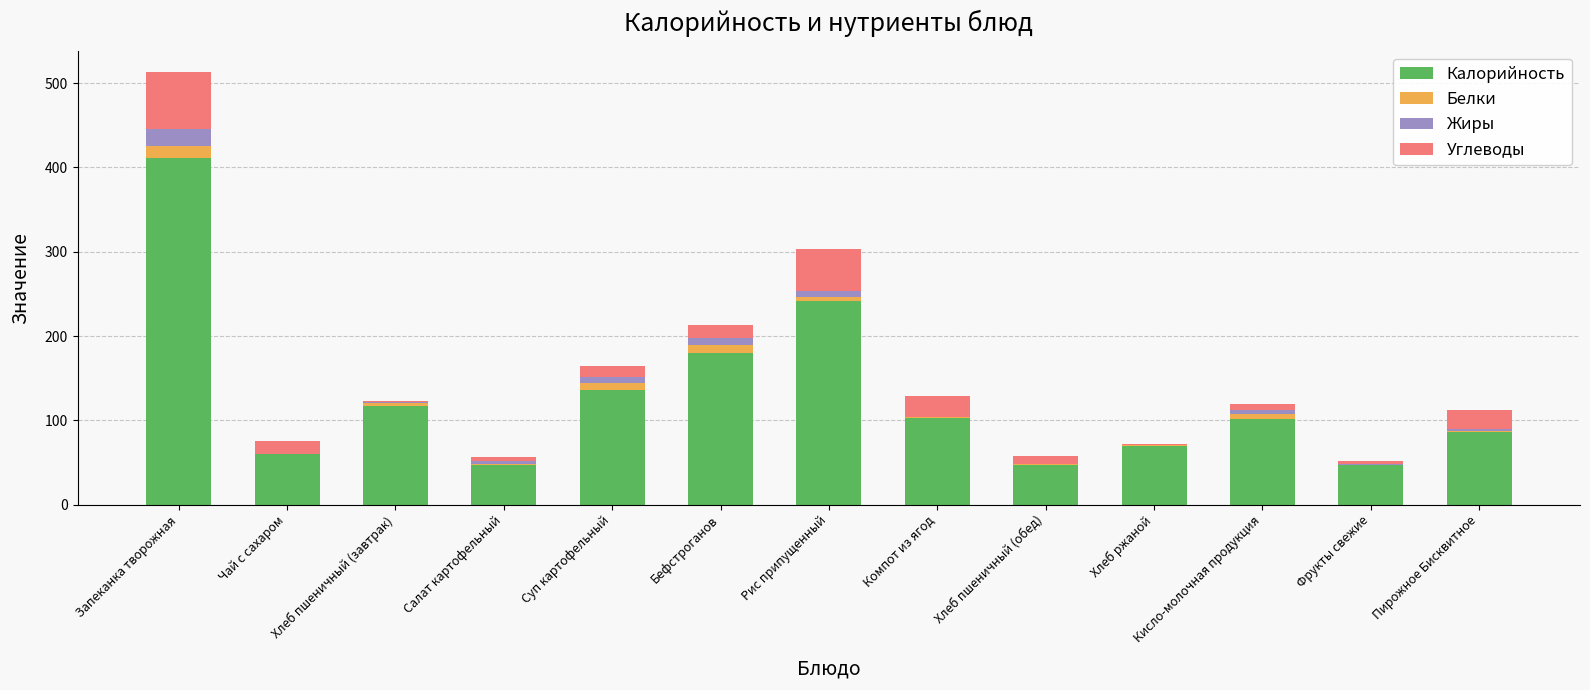

Are the bars horizontal?

No